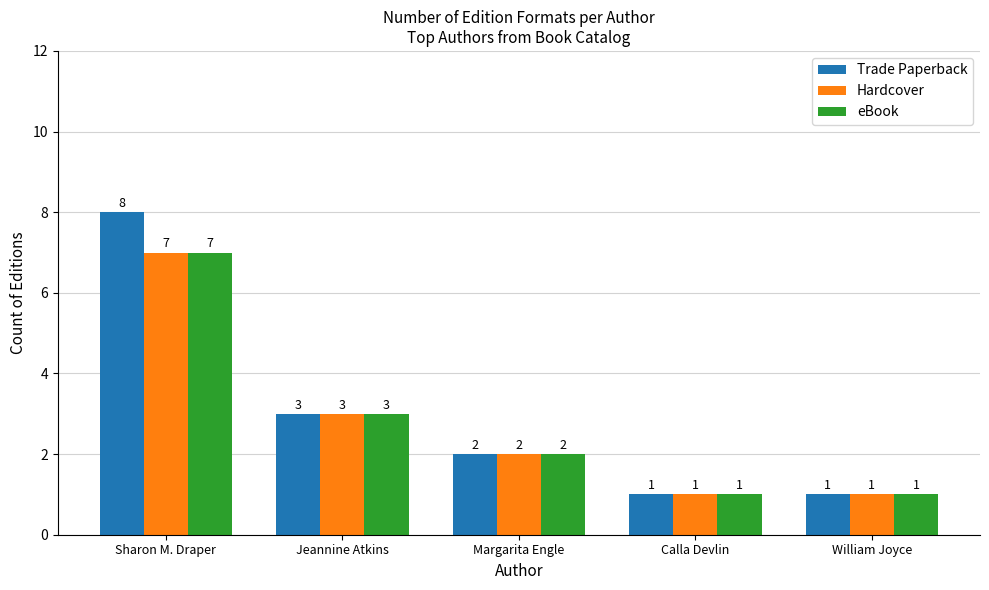

Which series has the largest total across all categories?

Trade Paperback